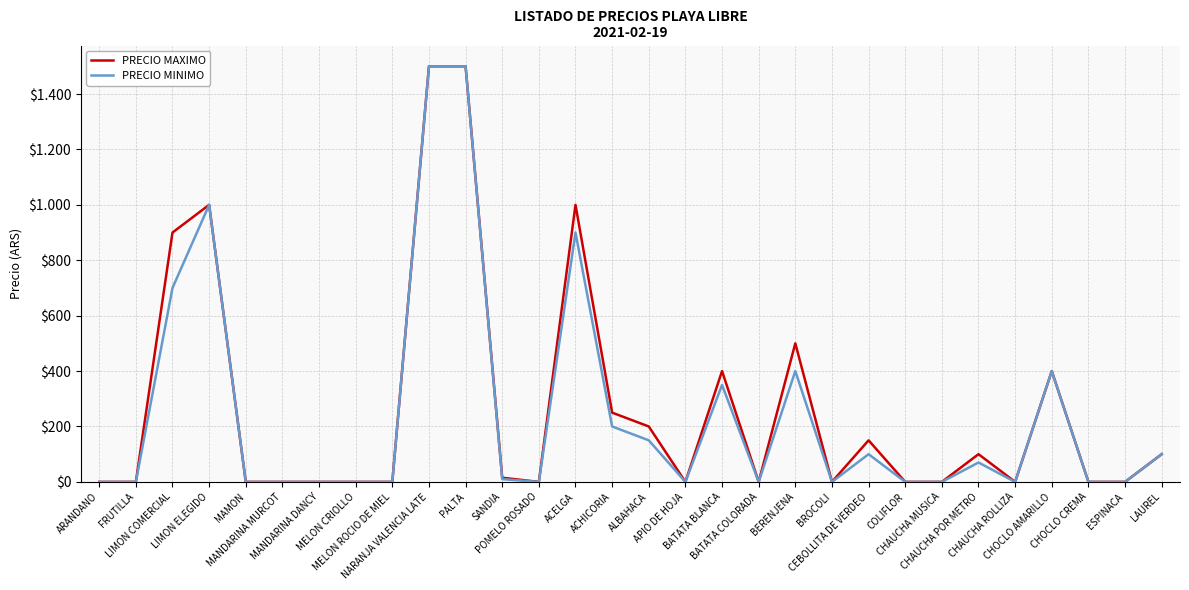

Is the value of PRECIO MINIMO at CHAUCHA ROLLIZA greater than the value of PRECIO MAXIMO at MANDARINA MURCOT?

No